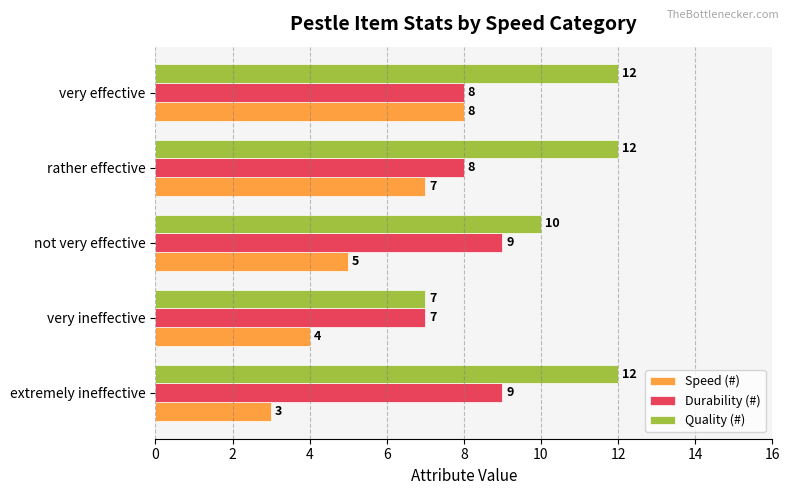

What is the spread (max minus min) of values at extremely ineffective?

9